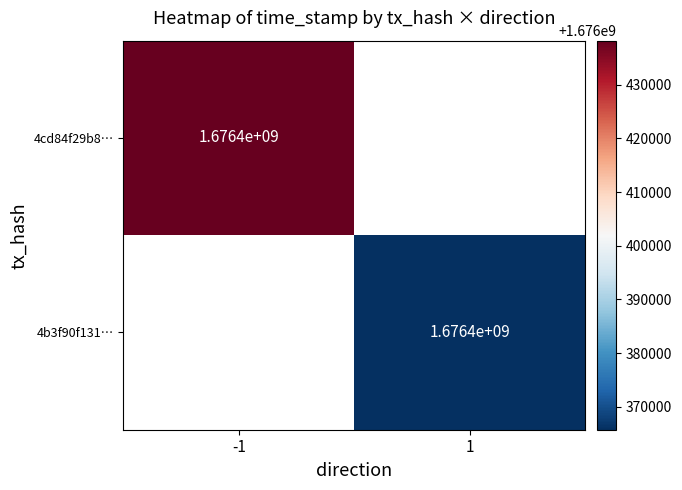

The 4b3f90f131… series shows 2437832141 at 1. True or false?

False